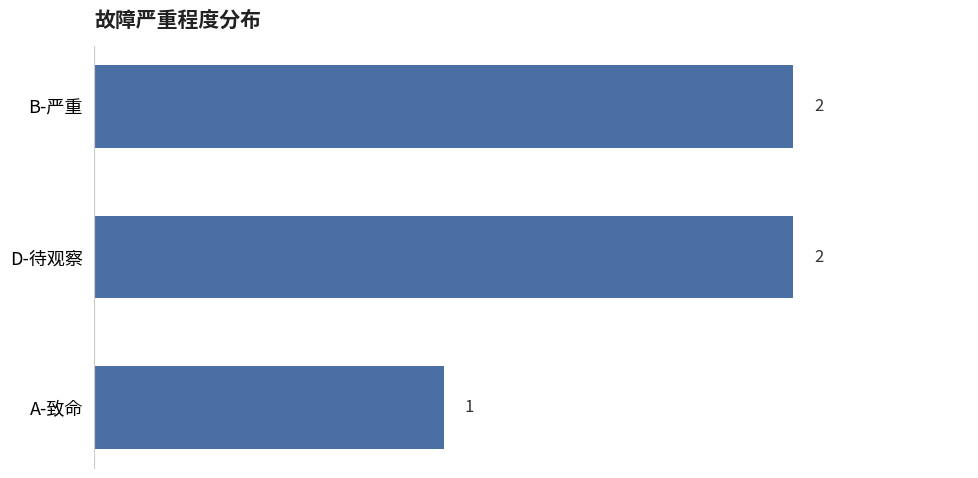

What position from the top is D-待观察?

2